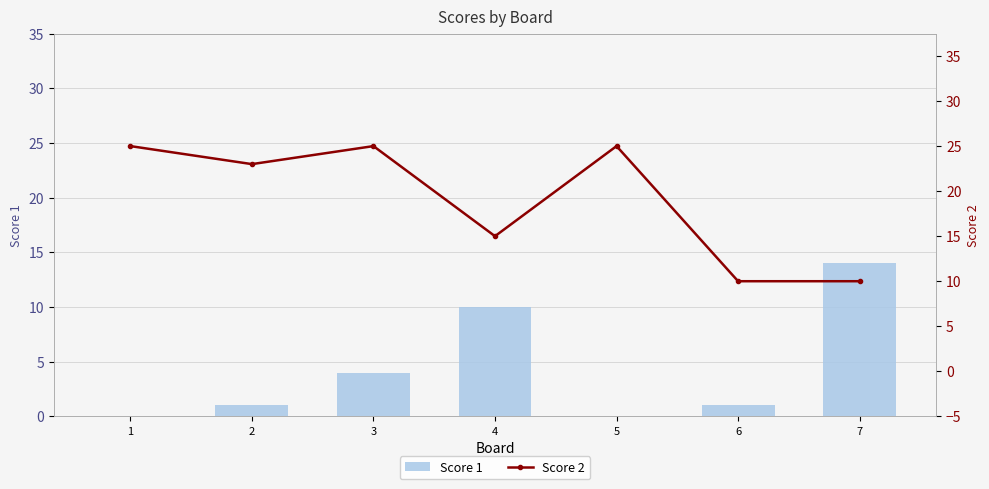

Are the bars horizontal?

No